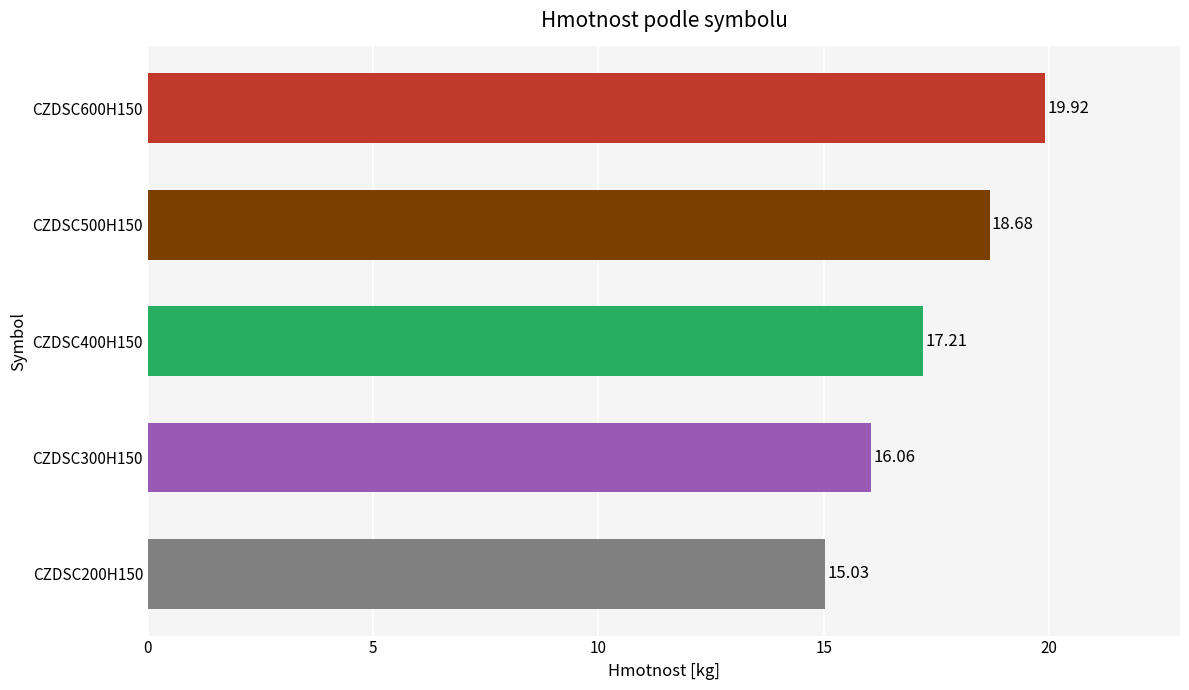

What is the difference between the values at CZDSC200H150 and CZDSC300H150?

1.0